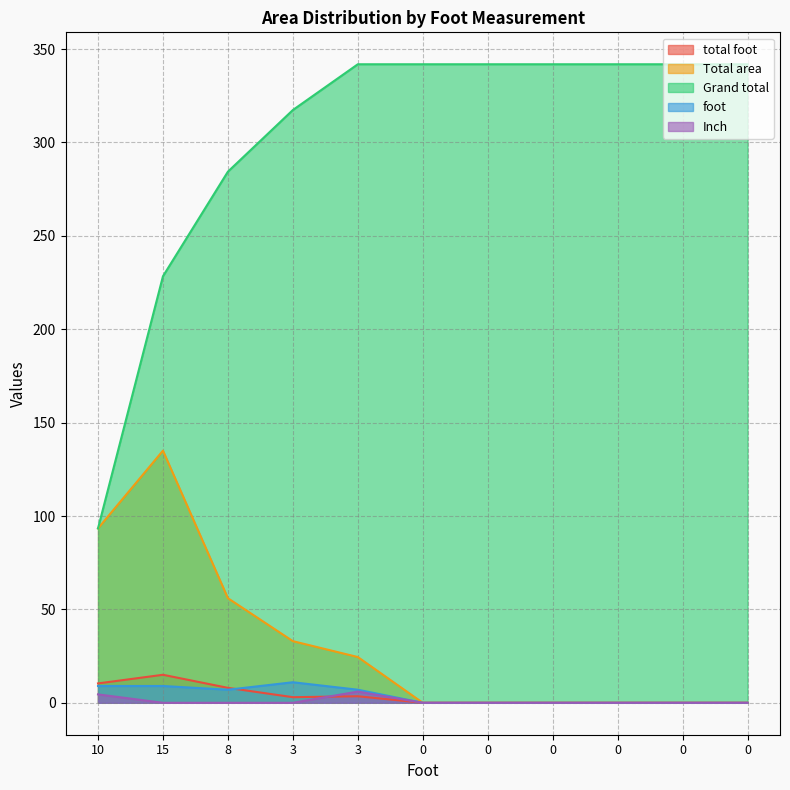

What is the sum of all foot values?

43.0